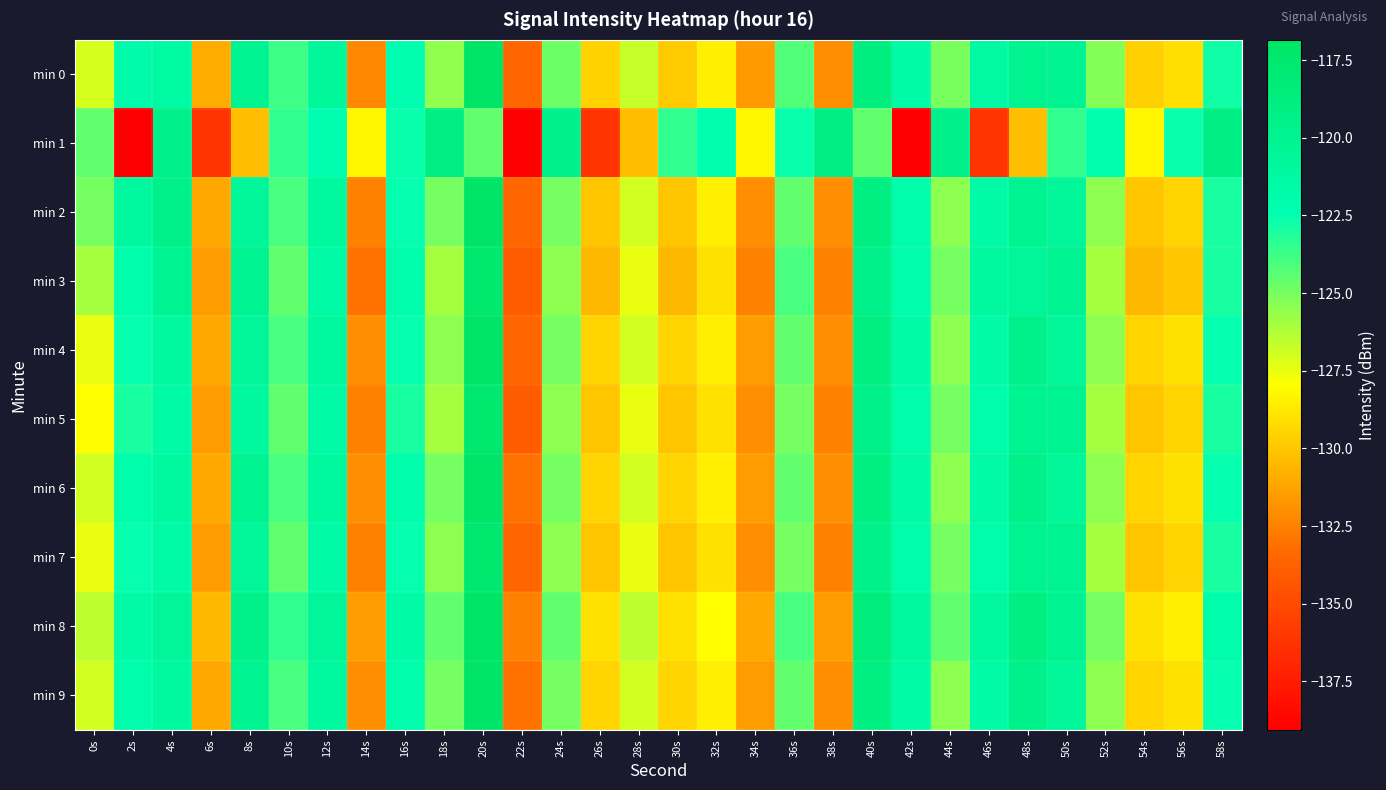

Which series has the largest total across all categories?

min 8